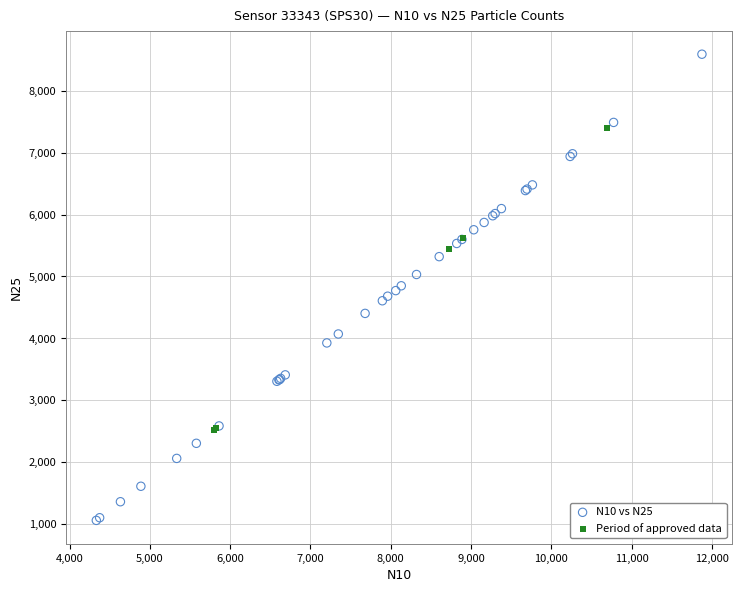

Which series reaches the minimum Y coordinate?

N10 vs N25